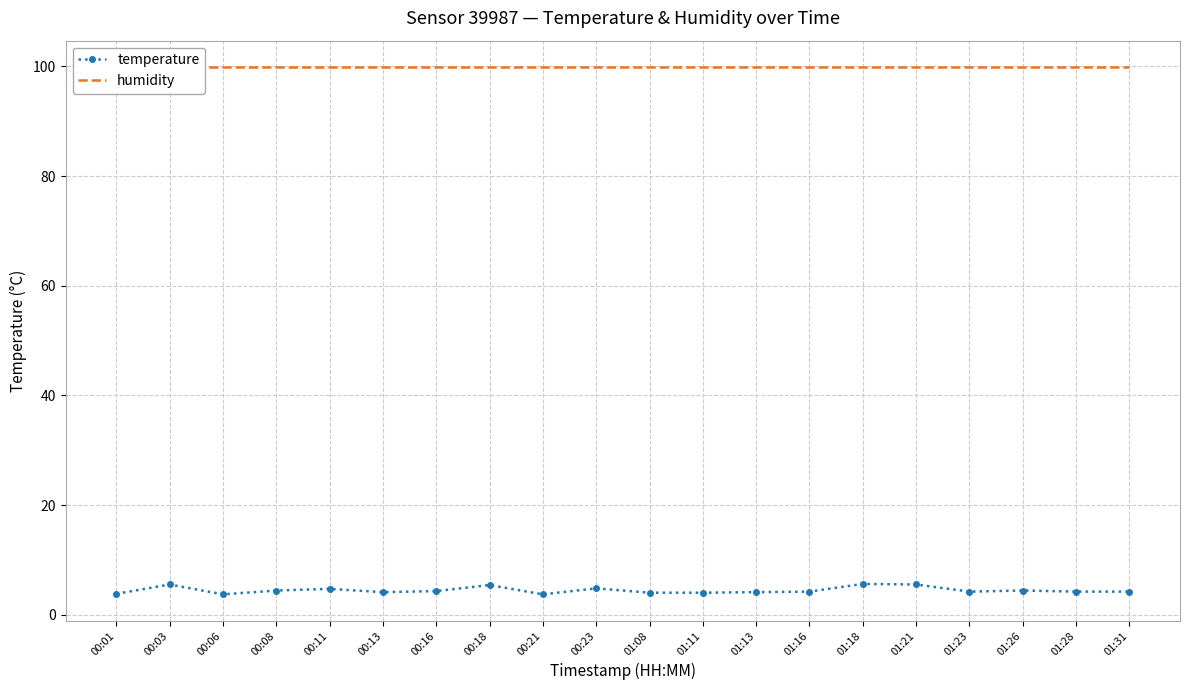

What is the sum of the temperature values at 00:13 and 01:18?

9.7